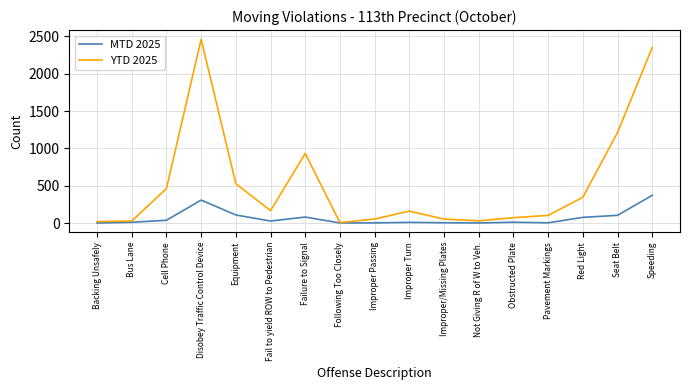

What position from the right is Pavement Markings?

4